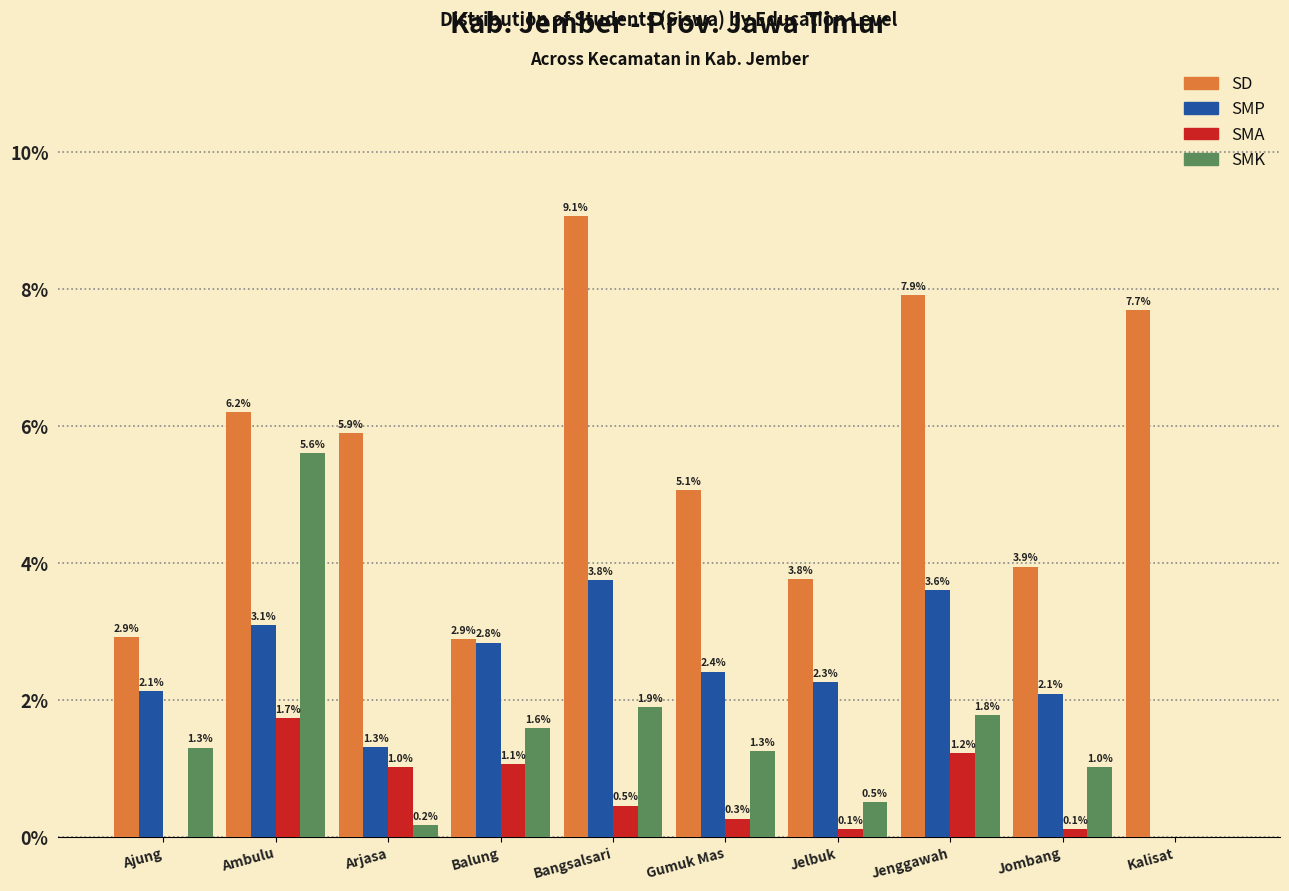

What is the approximate value of SD at Kalisat?

7.7